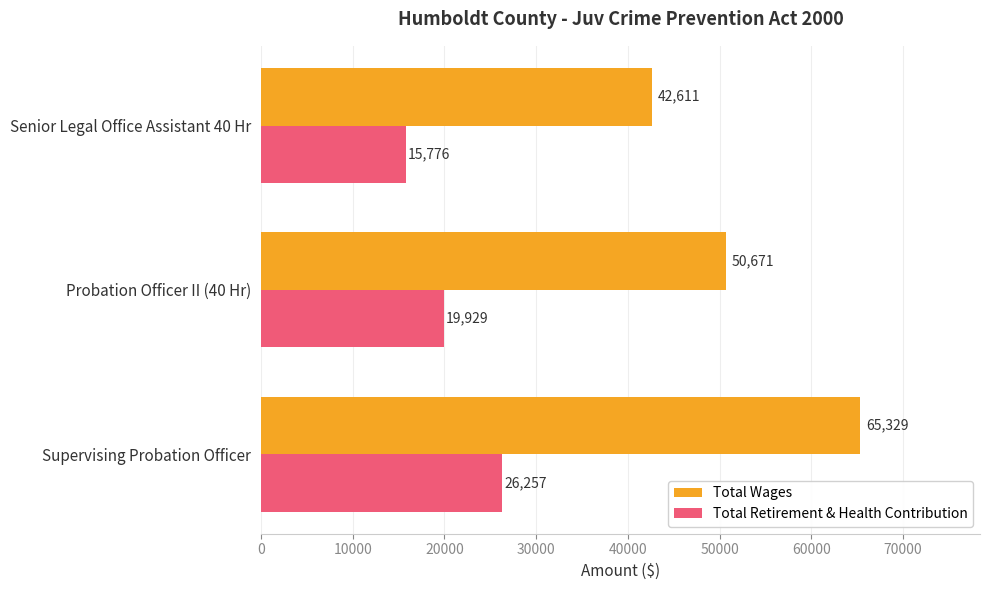

Is it true that Total Retirement & Health Contribution equals 16418 at Supervising Probation Officer?

False